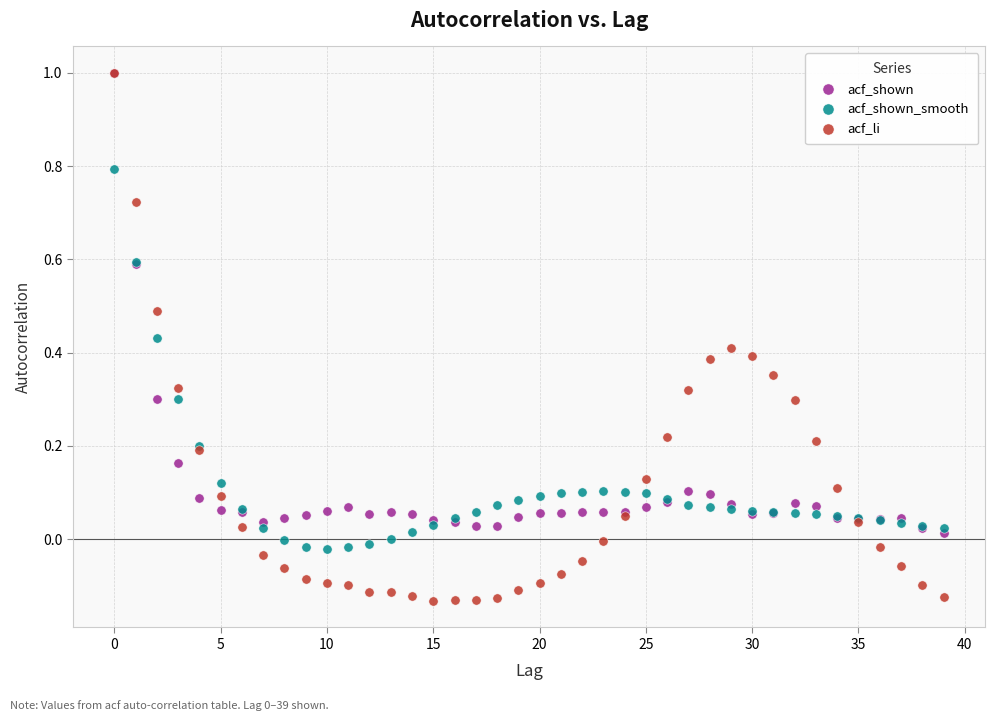

What are all the series names shown in the legend?

acf_shown, acf_shown_smooth, acf_li